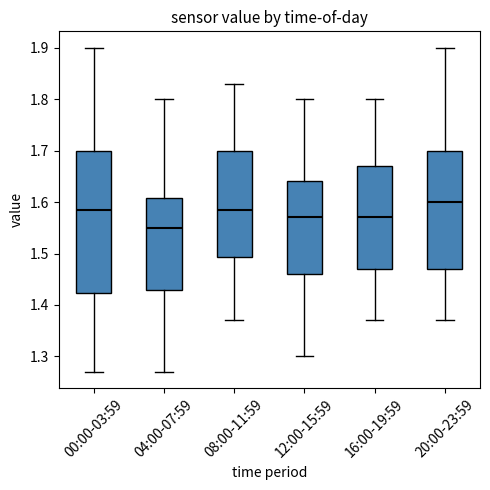

Which box has the highest median line?

20:00-23:59